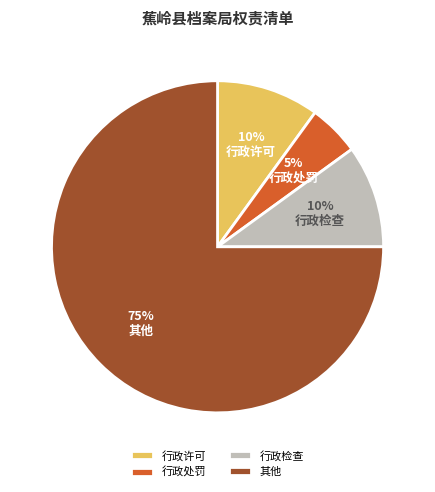

How many slices are in this pie chart?

4